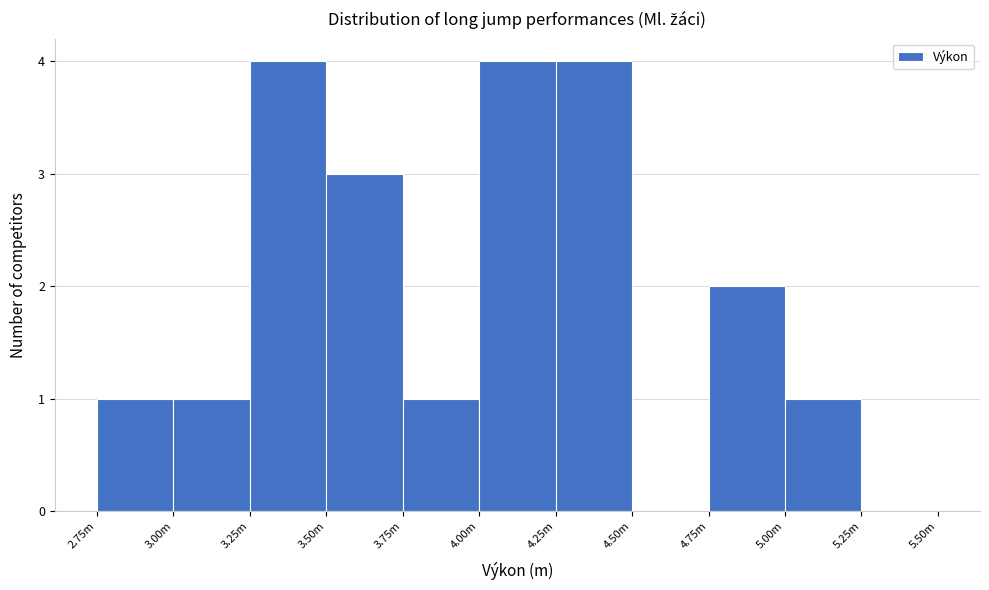

Reading left to right, extract all data points from this chart.

2.75m=1	3.00m=1	3.25m=4	3.50m=3	3.75m=1	4.00m=4	4.25m=4	4.50m=0	4.75m=2	5.00m=1	5.25m=0